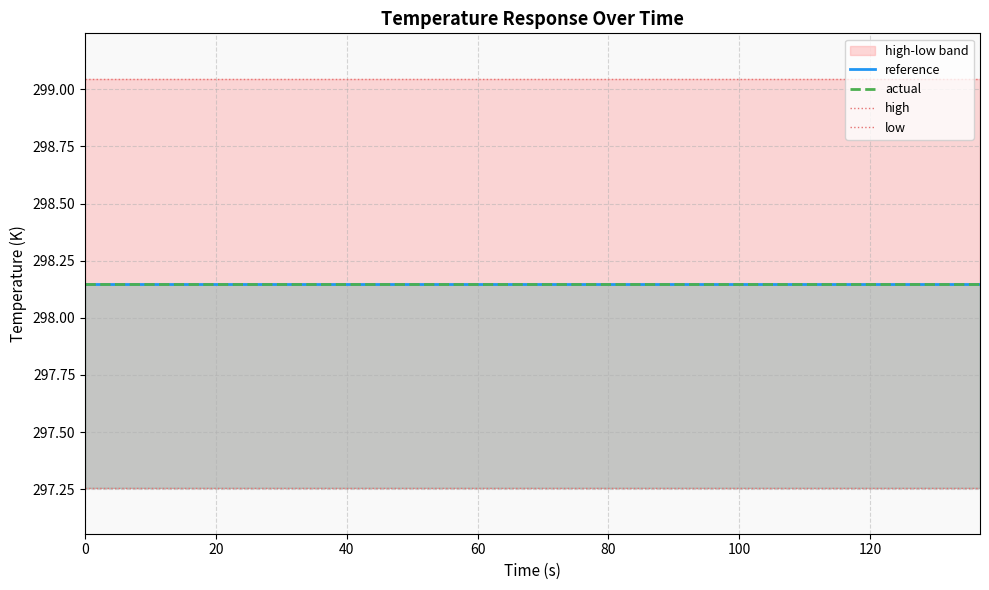

How many data points does each series have?

20